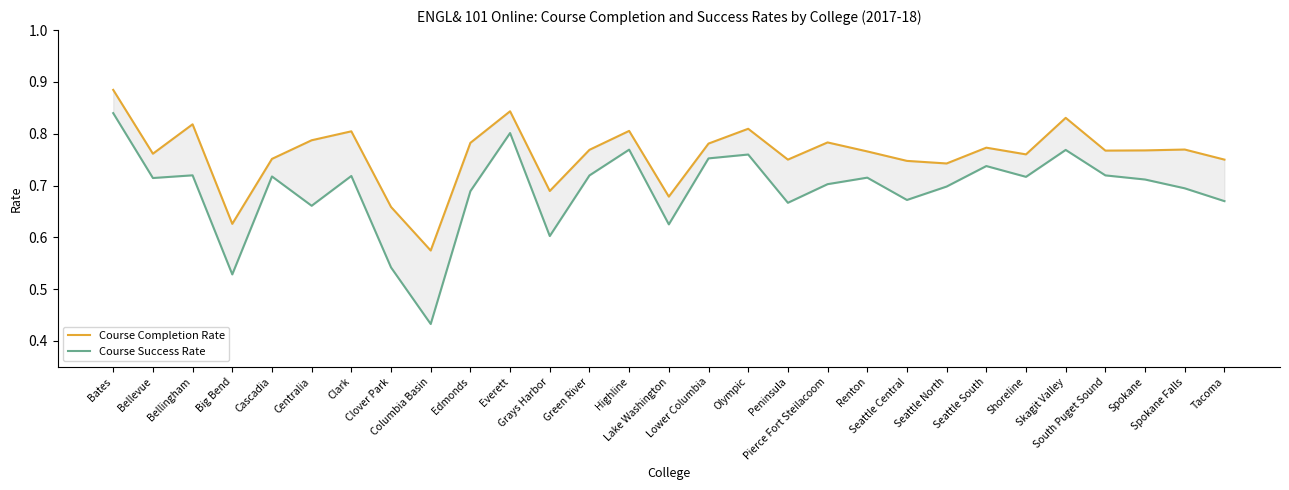

At which category does Course Success Rate reach its first local peak?

Bellingham